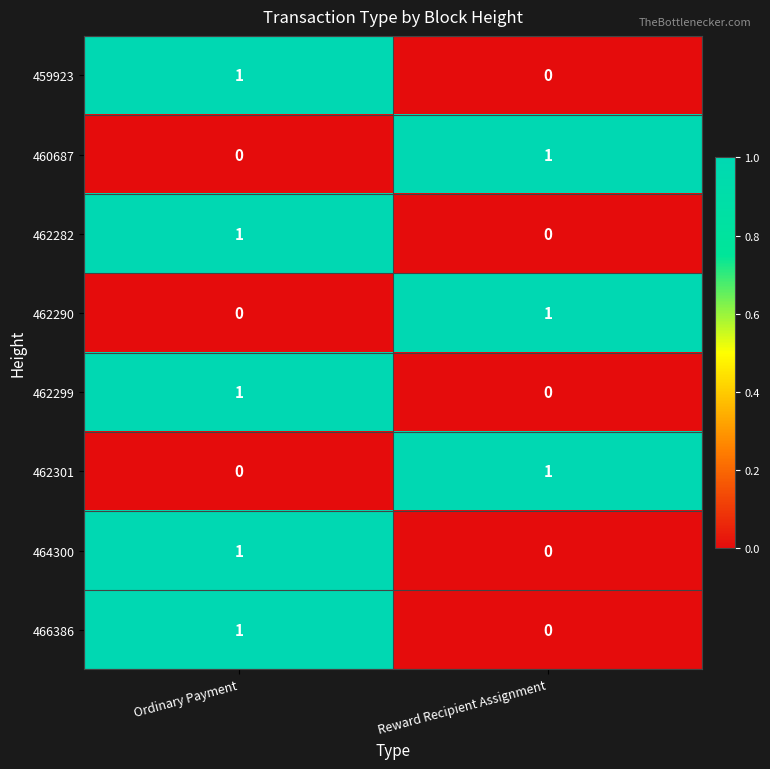

At which category is the sum across all series the highest?

Ordinary Payment